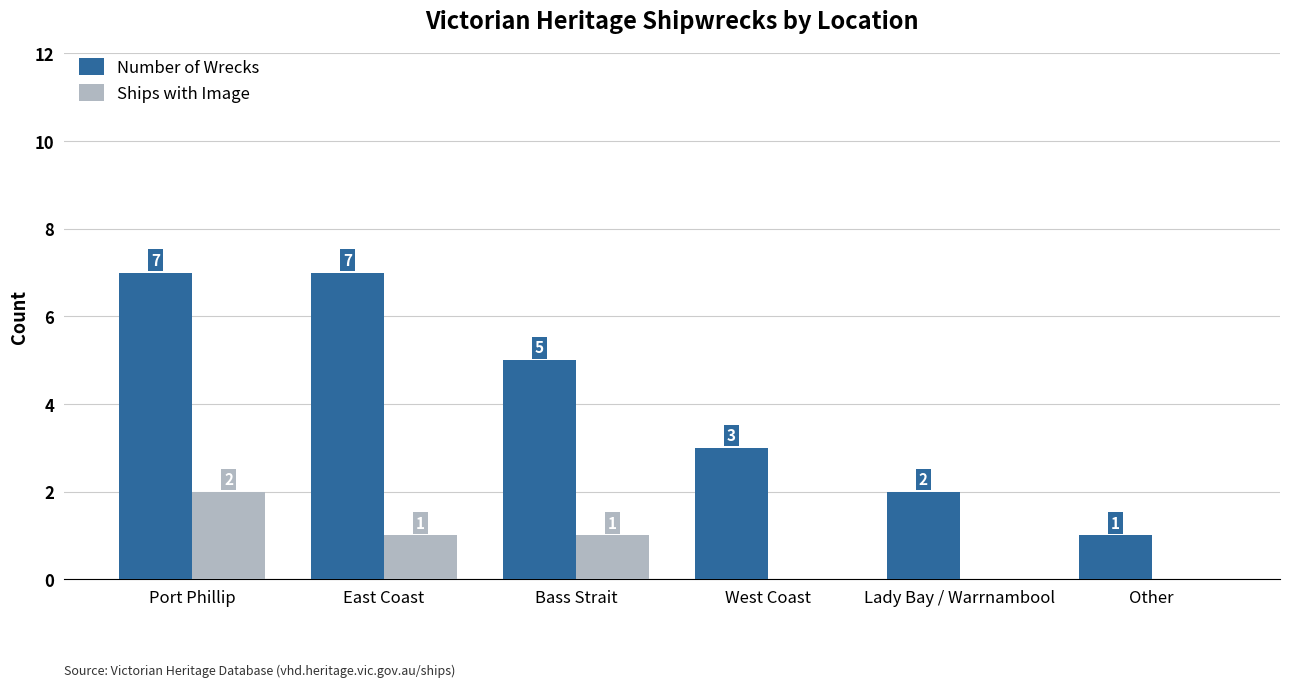

Between East Coast and West Coast, which series saw the biggest shift?

Number of Wrecks